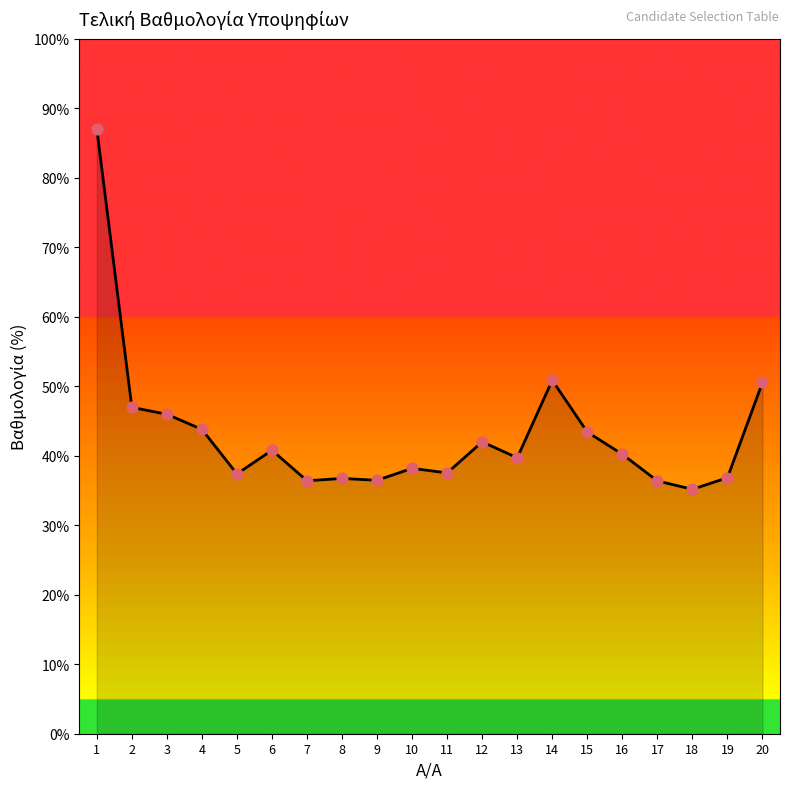

What is the change in value from 7 to 13?

+3.3